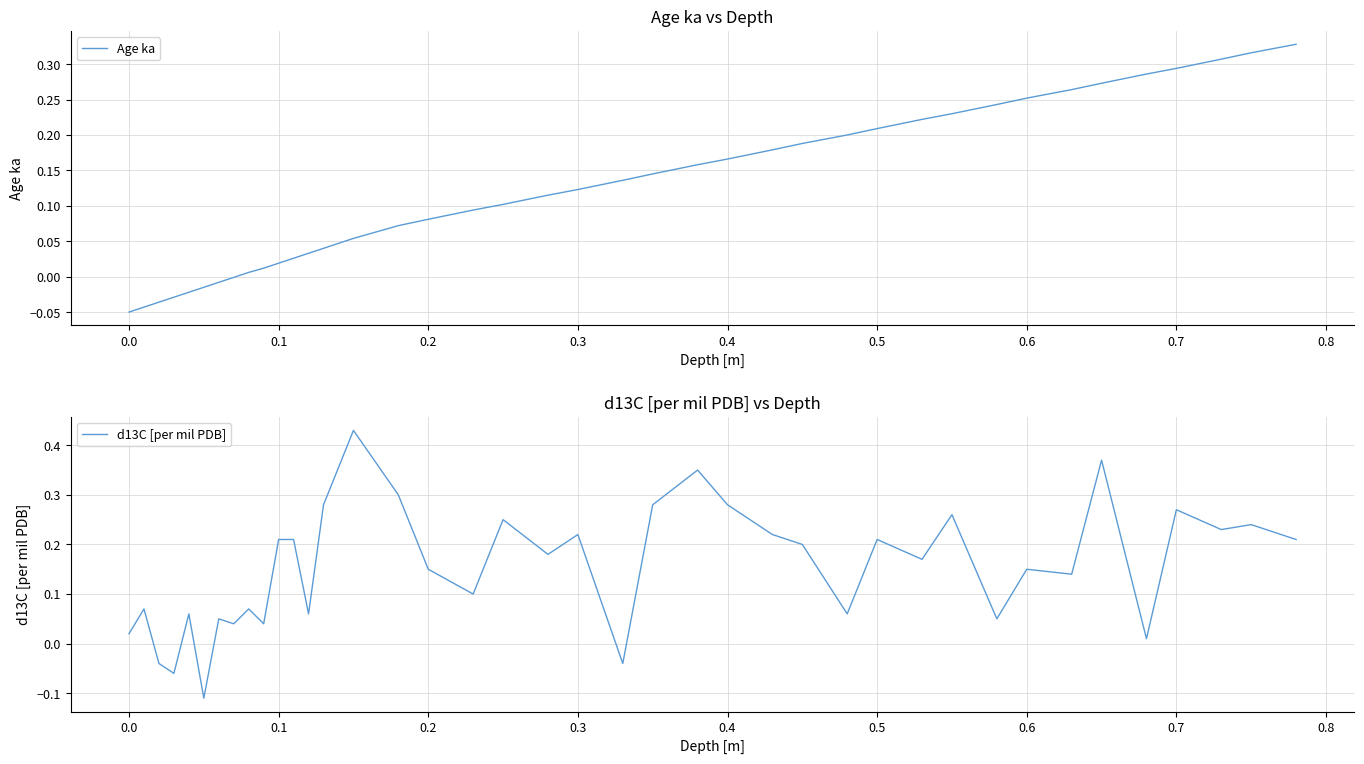

How many series are shown in this chart?

2